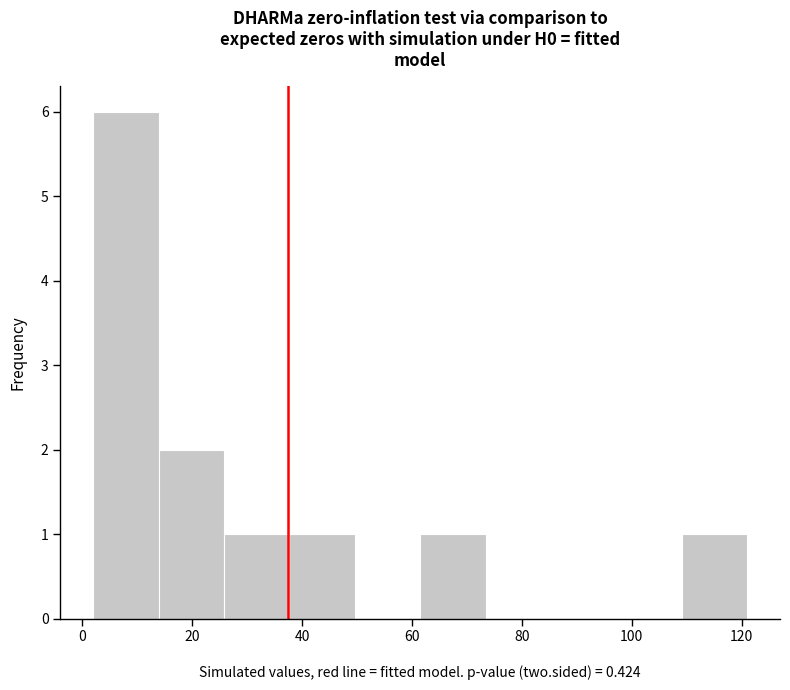

Reading left to right, list every bar in this chart as the range it spans on the x-axis followed by its height. Neither the bar edges nor the heights are printed on the chart, so give them approximately, as read against the axes.

2 to 14: 6
14 to 26: 2
26 to 38: 1
38 to 50: 1
50 to 62: 0
62 to 74: 1
74 to 86: 0
86 to 98: 0
98 to 110: 0
110 to 122: 1